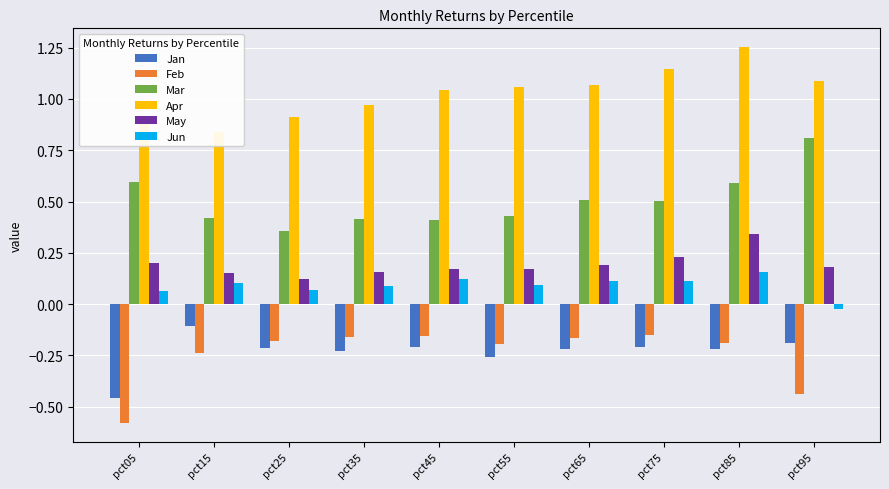

Which series has the largest total across all categories?

Apr